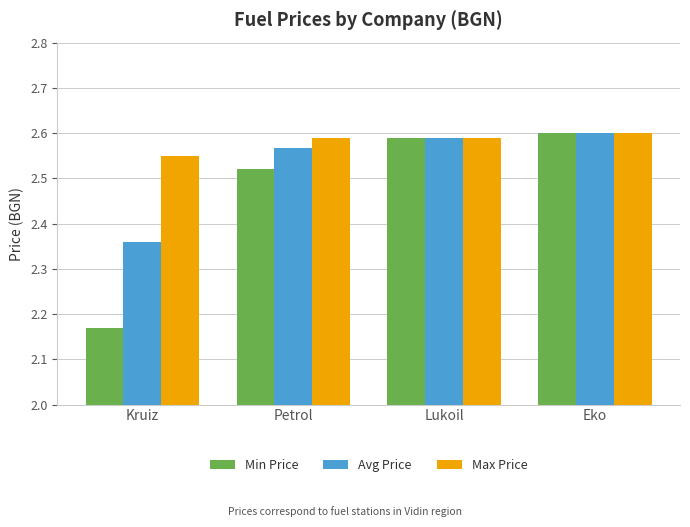

What is the difference between the Min Price values at Eko and Kruiz?

0.4